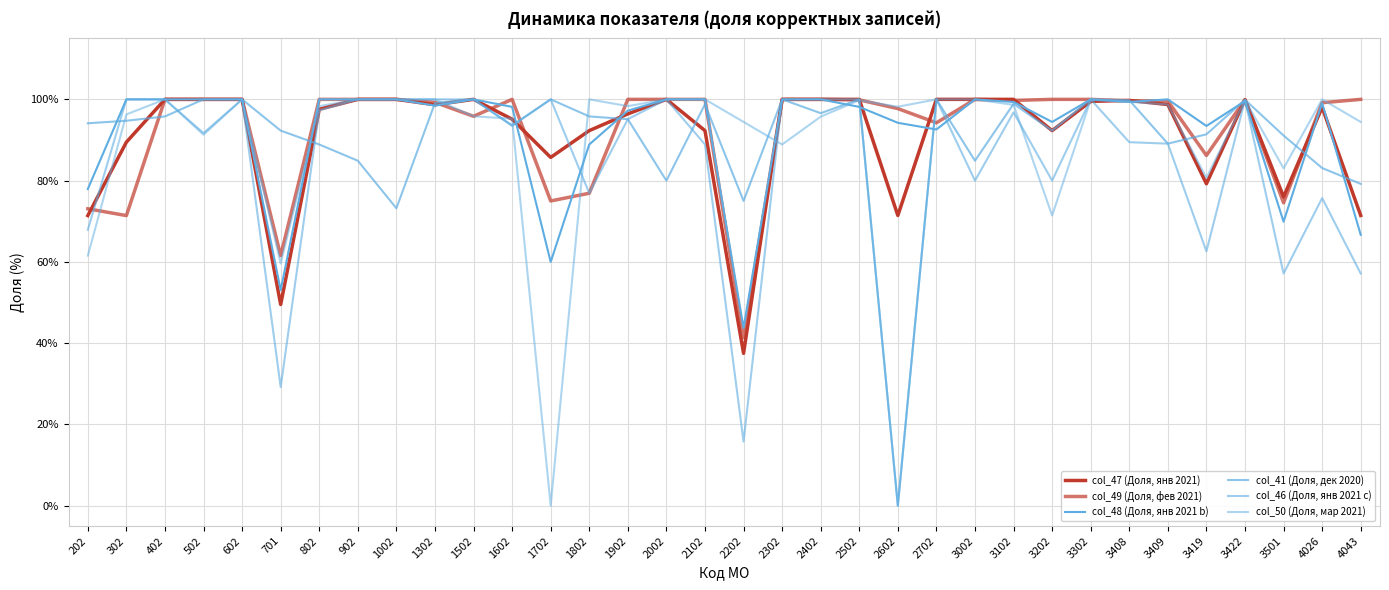

True or false: col_50 has a value of 31.3 at 4026.

False